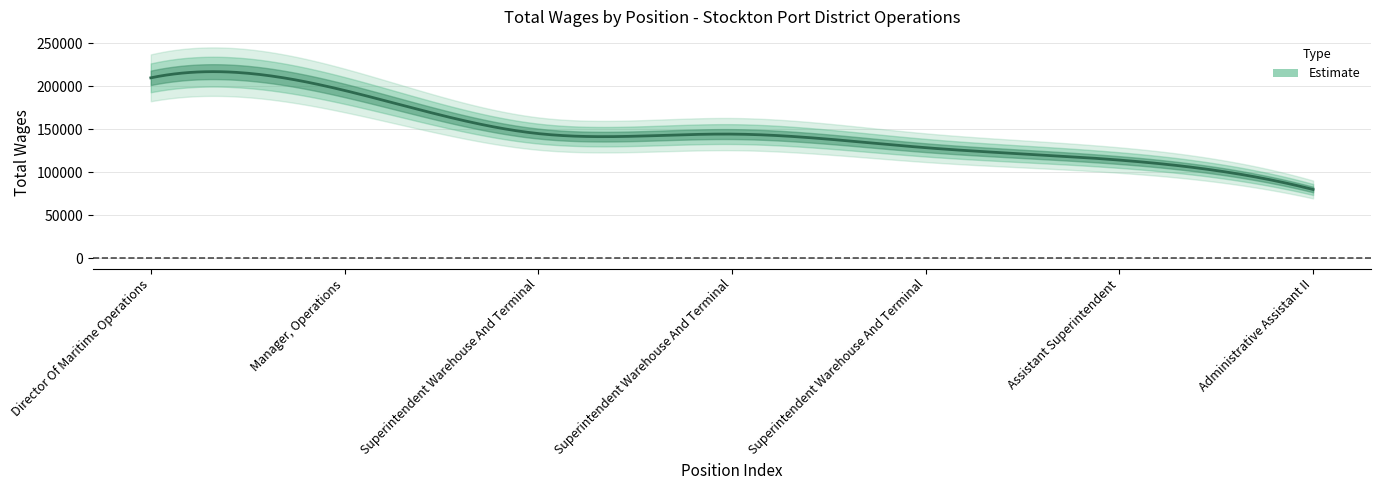

What is the ratio of the value at 5. to the value at 1.?

0.6